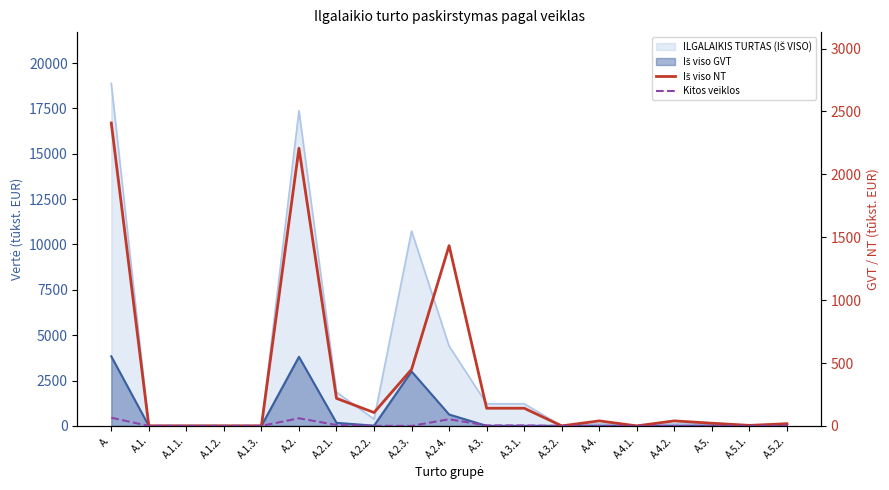

How many interior local peaks does the Kitos veiklos series have?

4